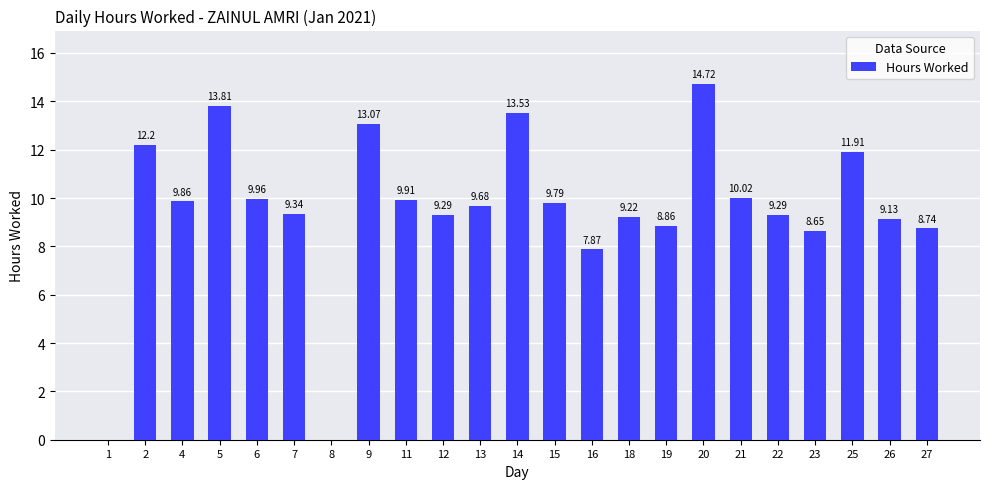

The value at 22 is 9.3. True or false?

True